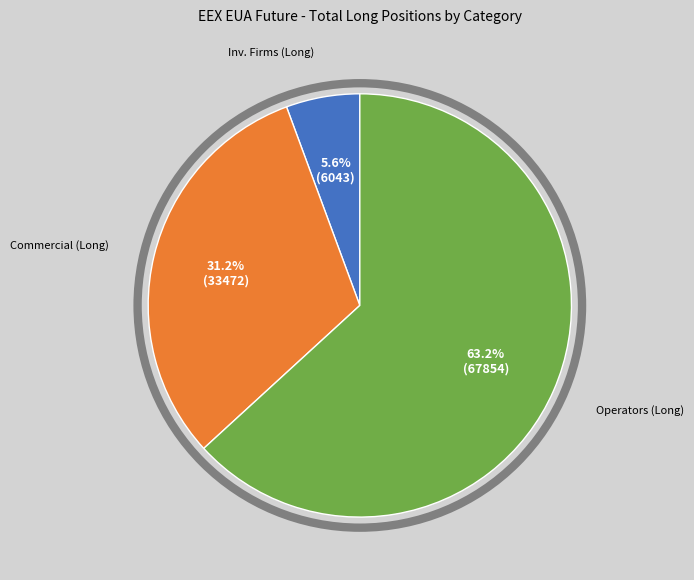

Count the number of slices in the pie.

3